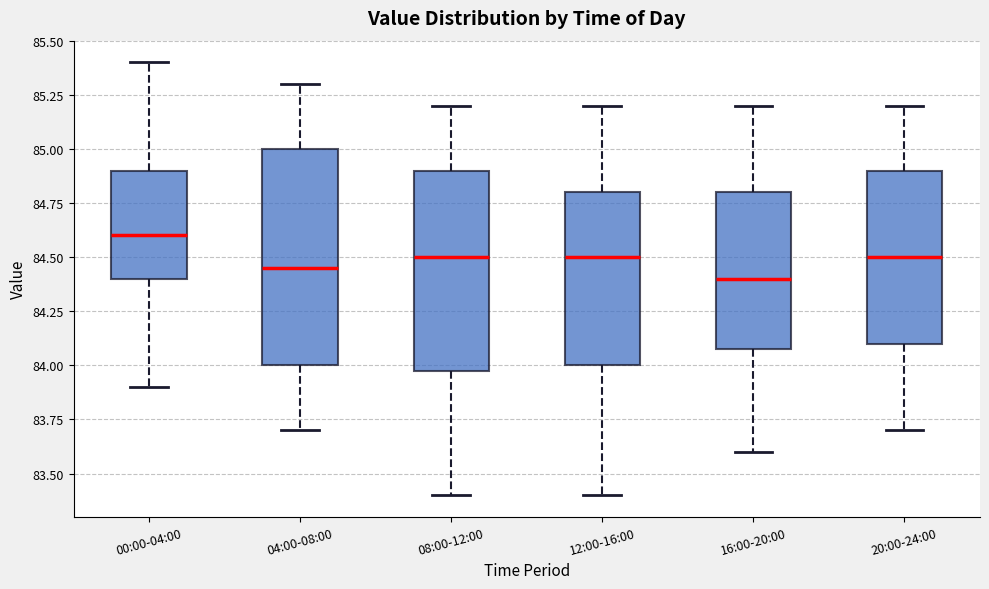

Which box is the tallest, from its lower edge to its upper edge?

04:00-08:00